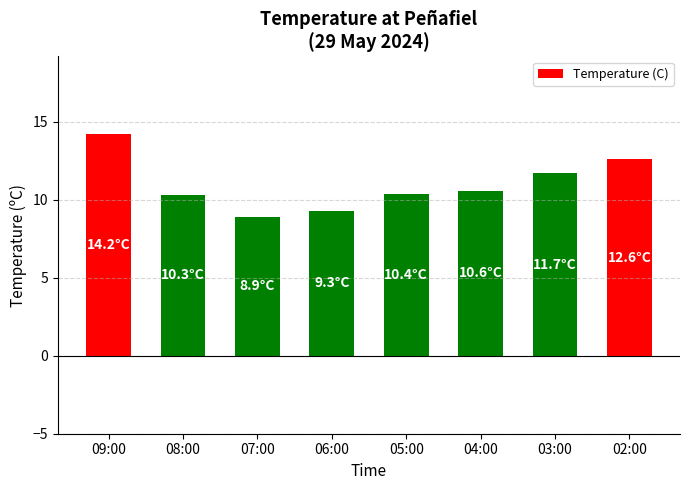

Between 02:00 and 05:00, which is larger?

02:00